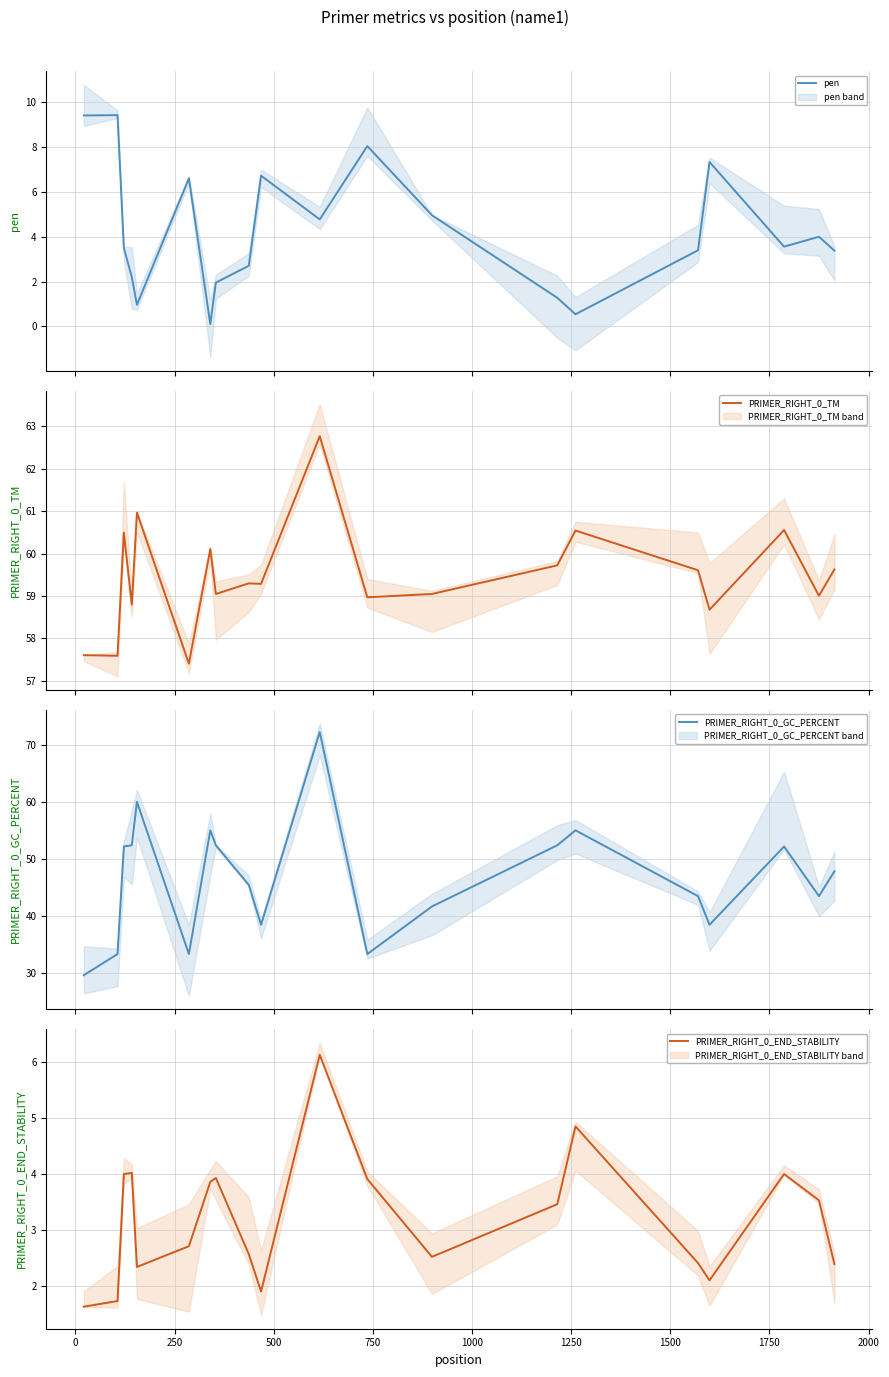

What is the lowest value of the pen series?

0.1